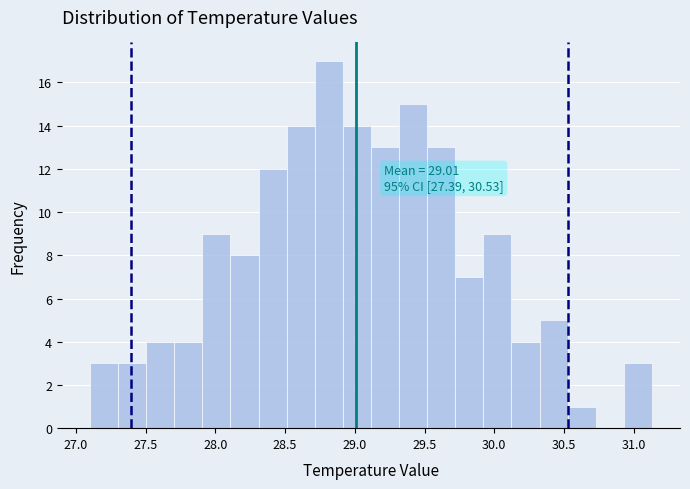

Which range on the x-axis has the tallest bar?

28.70 to 28.90